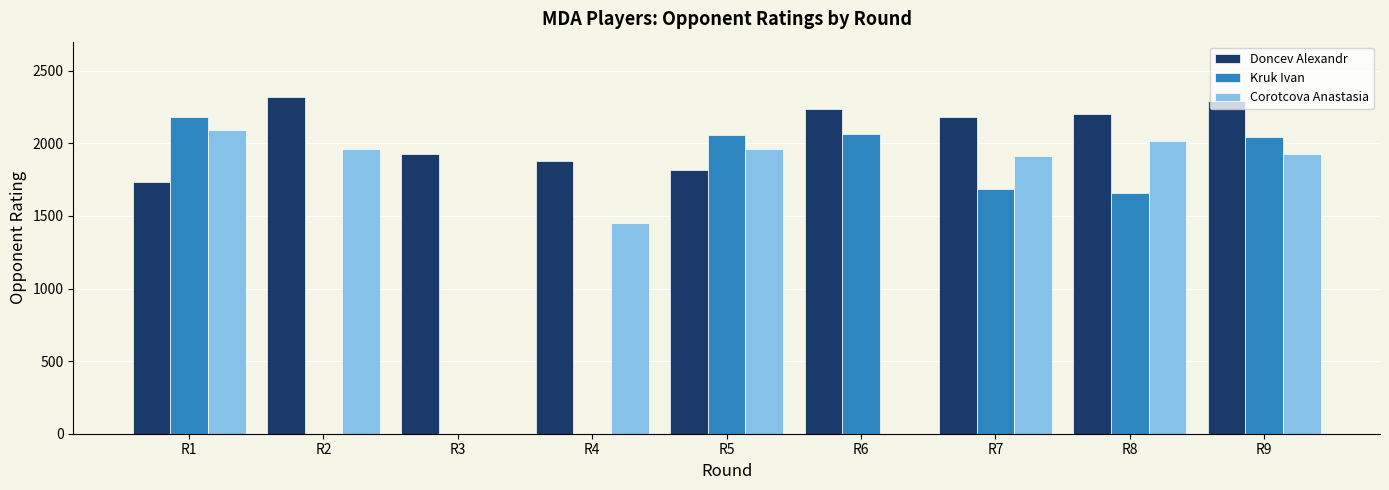

What is the highest value of the Kruk Ivan series?

2180